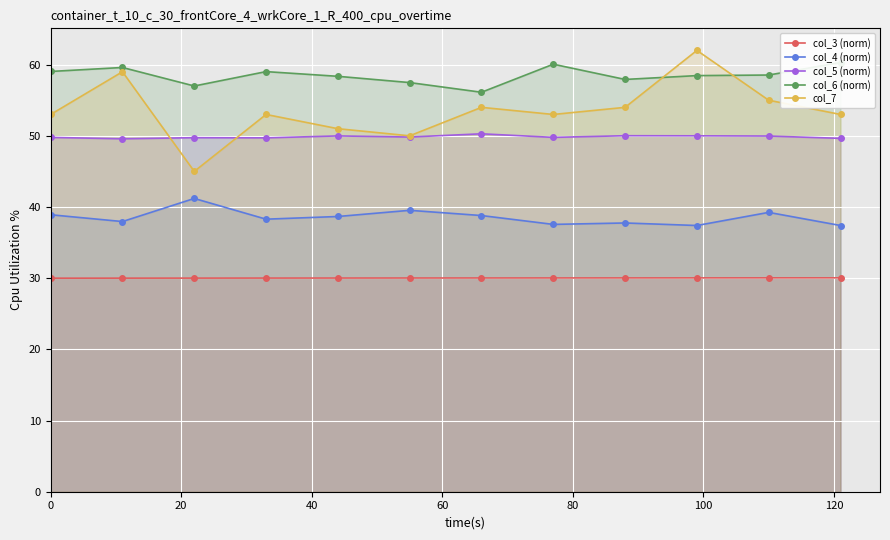

True or false: col_6 (norm) and col_7 intersect in this chart.

True